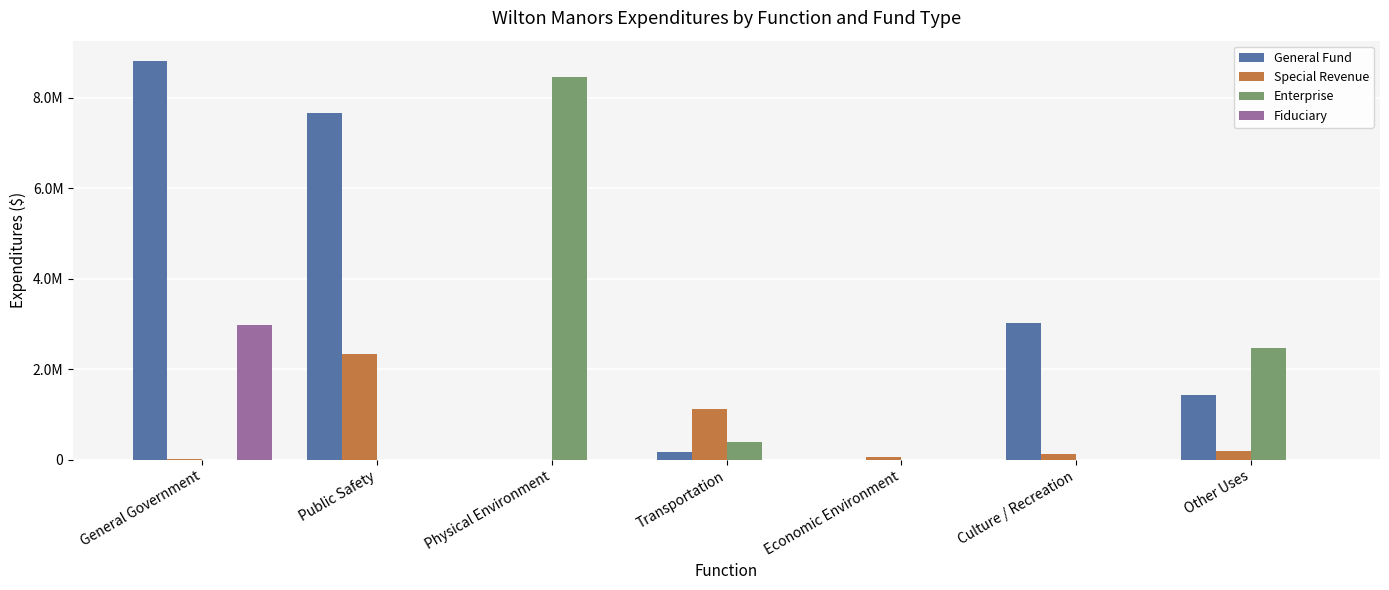

What is the maximum value for Special Revenue?

2344780